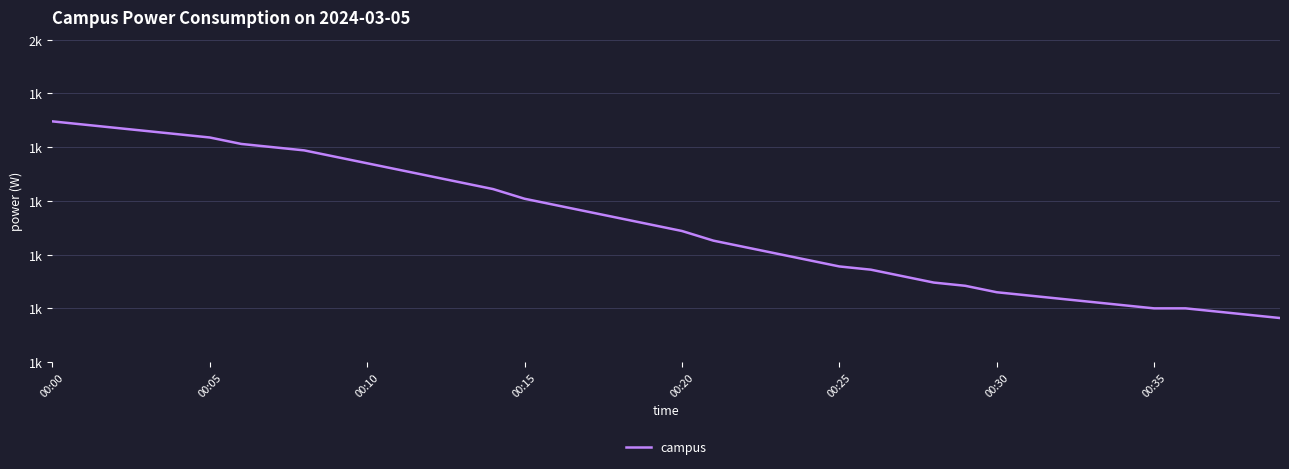

Does the chart display data point markers on the line(s)?

No